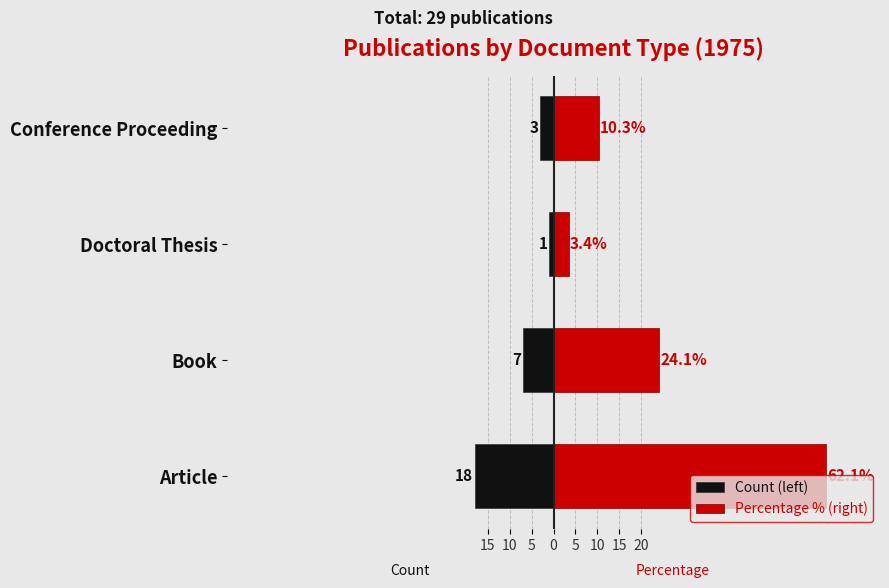

Which series has the widest spread of values?

Percentage % (right)